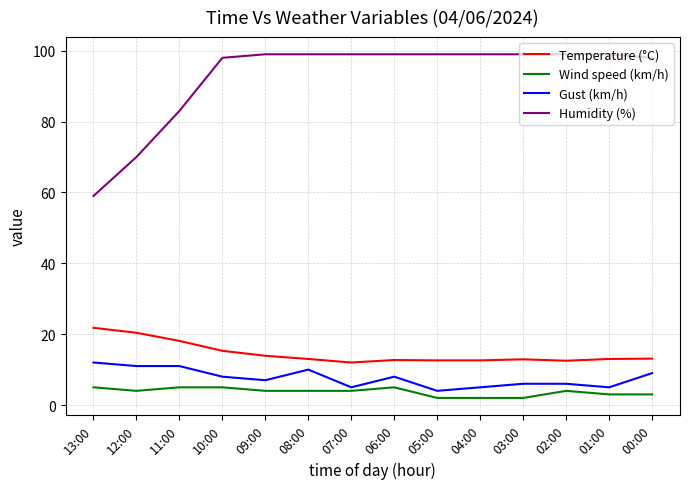

Which series has the widest spread of values?

Humidity (%)